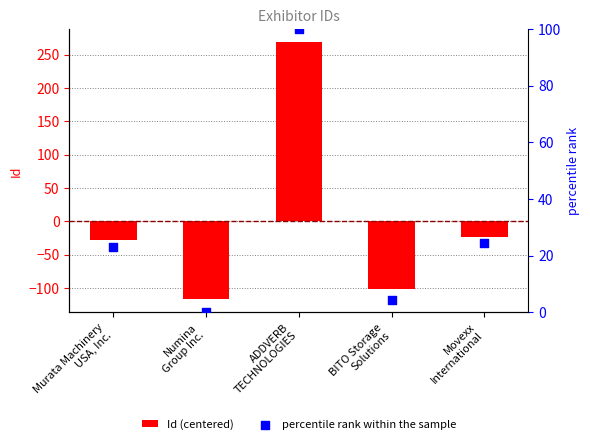

What is the total value across all series at Murata Machinery
USA, Inc.?

-4.9